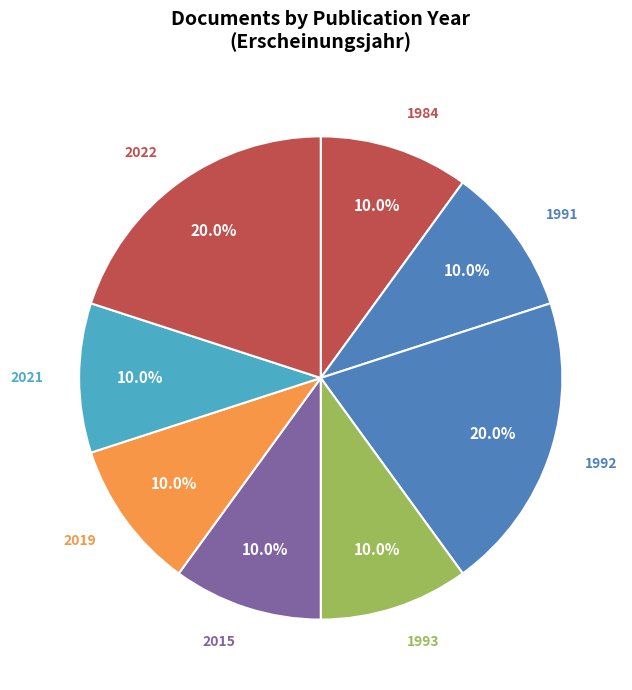

Combined, what portion of the pie is 2015 and 1993?

20.0%